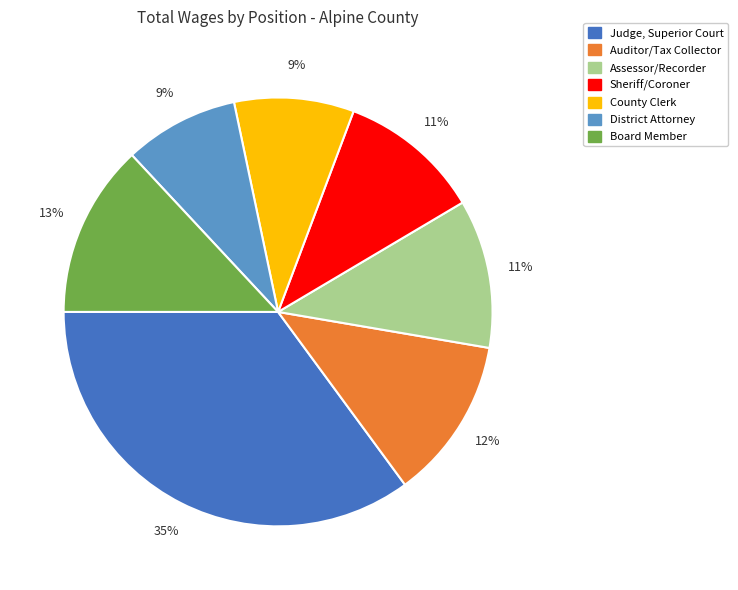

To the nearest percent, what is the difference between the largest and smallest slice percentages?

26%